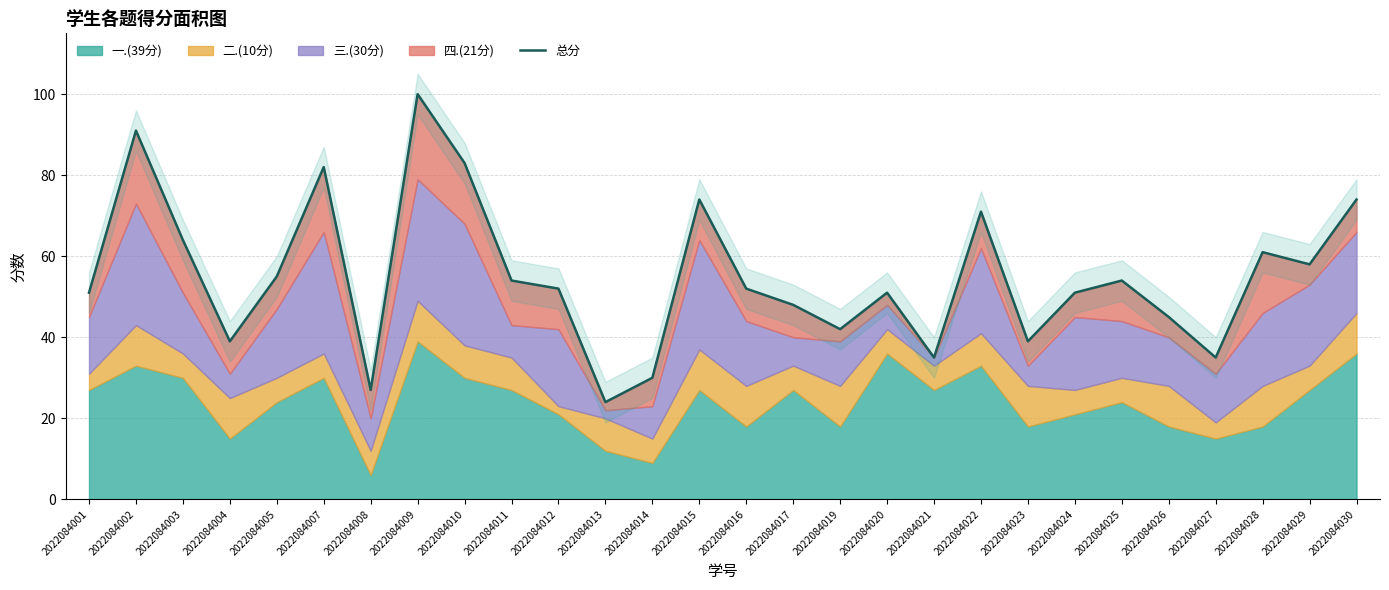

List the labels in order of value, largest first.

2022084009, 2022084002, 2022084010, 2022084007, 2022084015, 2022084030, 2022084022, 2022084003, 2022084028, 2022084029, 2022084005, 2022084011, 2022084025, 2022084012, 2022084016, 2022084001, 2022084020, 2022084024, 2022084017, 2022084026, 2022084019, 2022084004, 2022084023, 2022084021, 2022084027, 2022084014, 2022084008, 2022084013